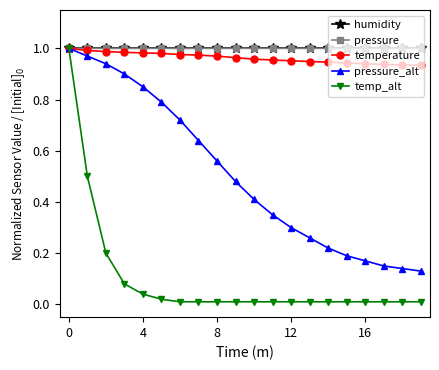

Which series has the largest range (max minus min)?

temp_alt